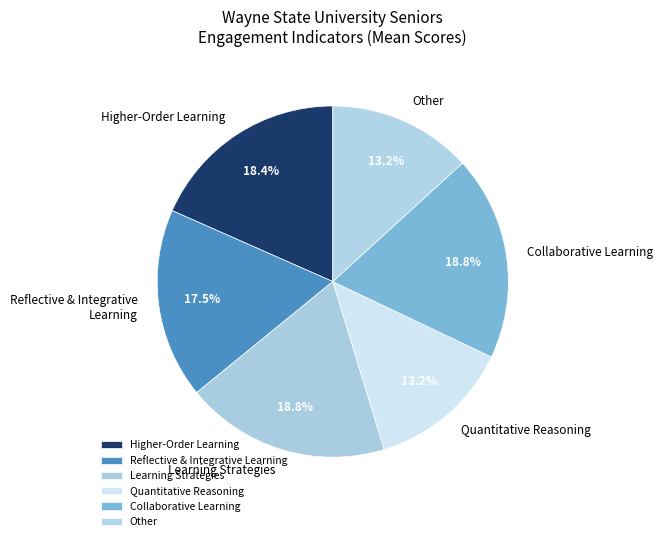

What percentage is NOT represented by Collaborative Learning?

81.5%